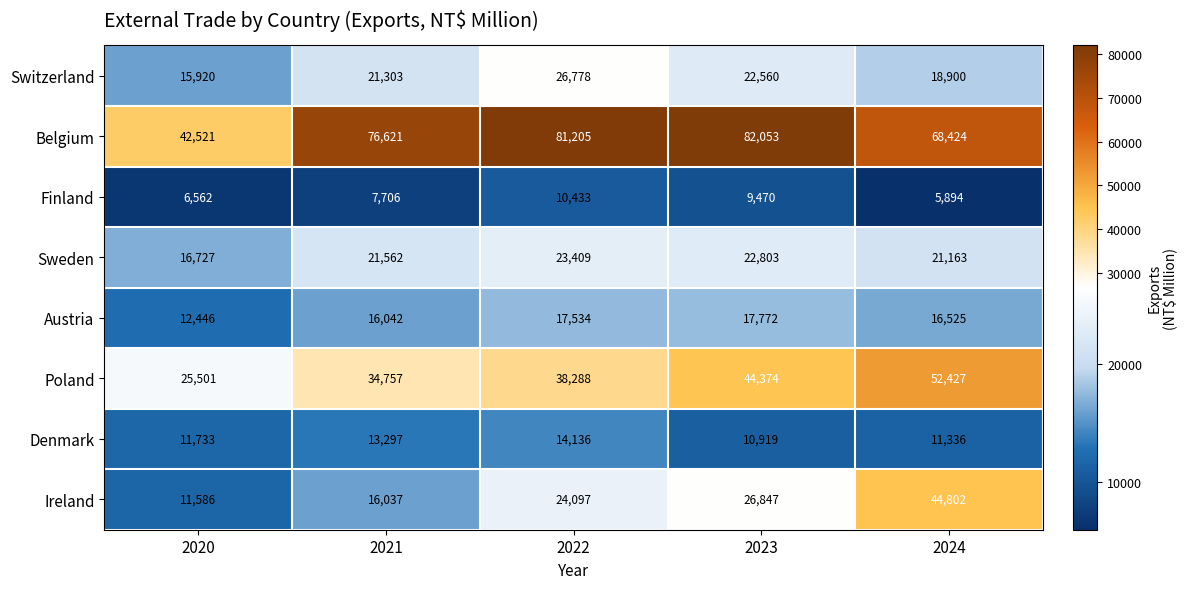

Count the Poland values in the range 34757 to 44374.

3